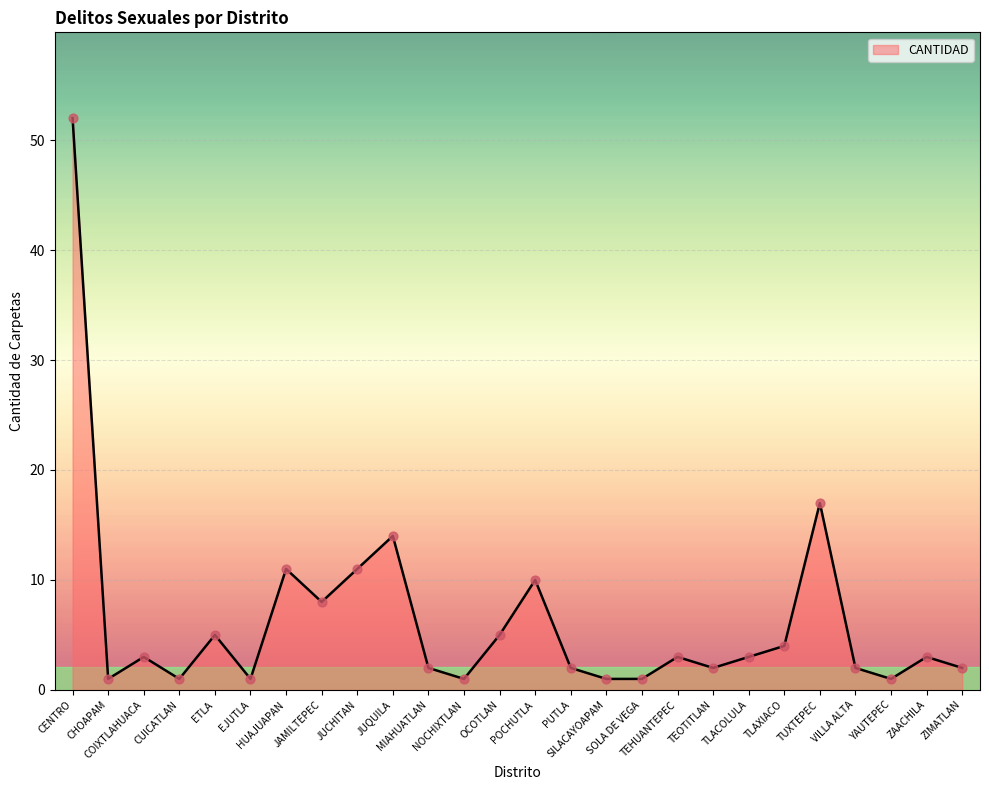

Between PUTLA and TUXTEPEC, which is larger?

TUXTEPEC